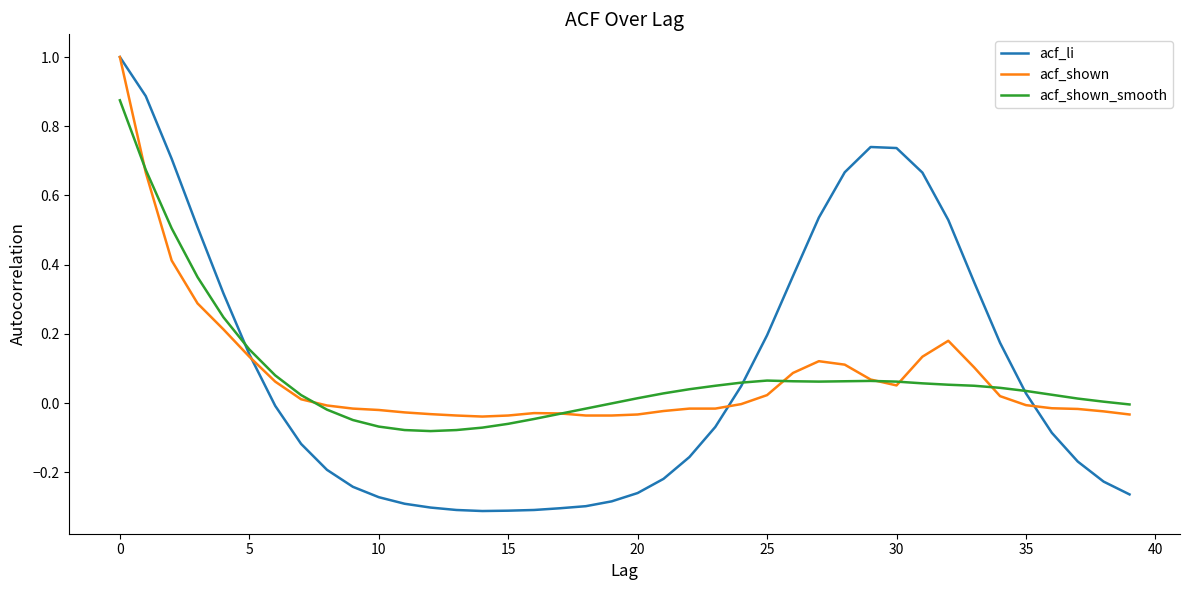

What is the highest value of the acf_shown series?

1.0